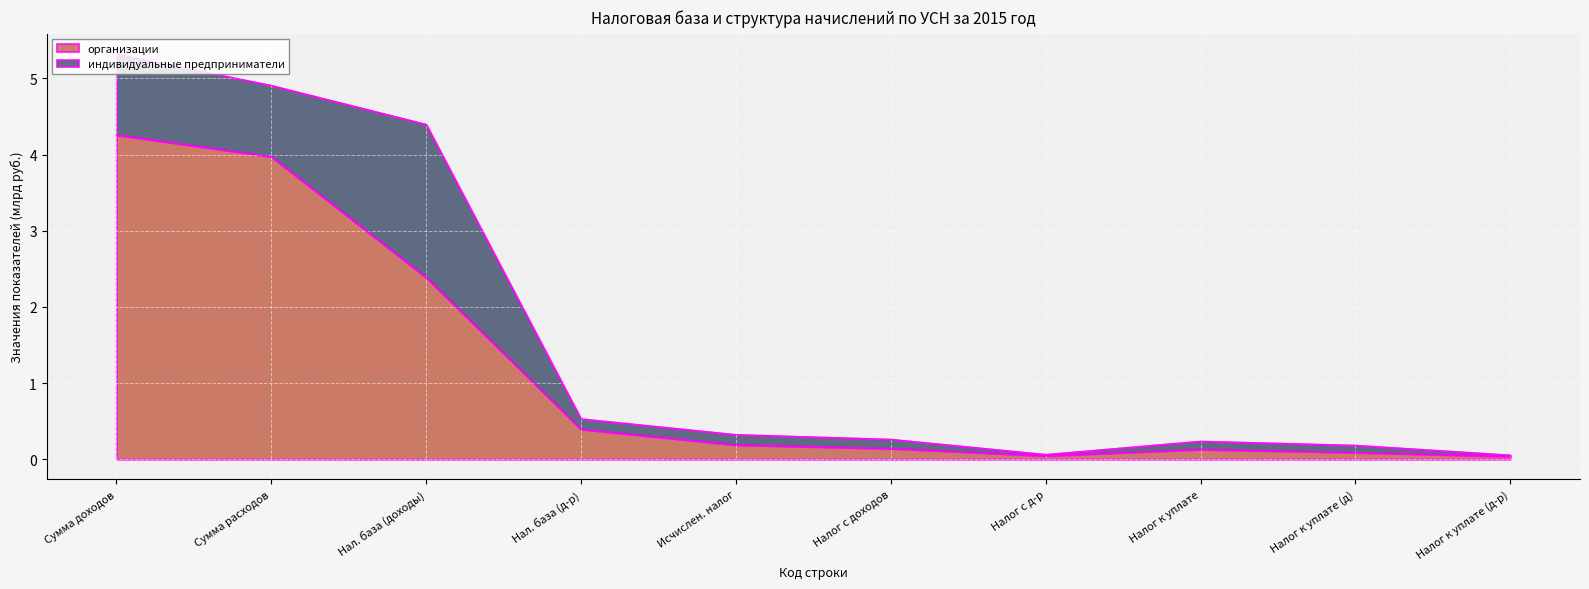

At which label does организации reach its peak?

Сумма доходов